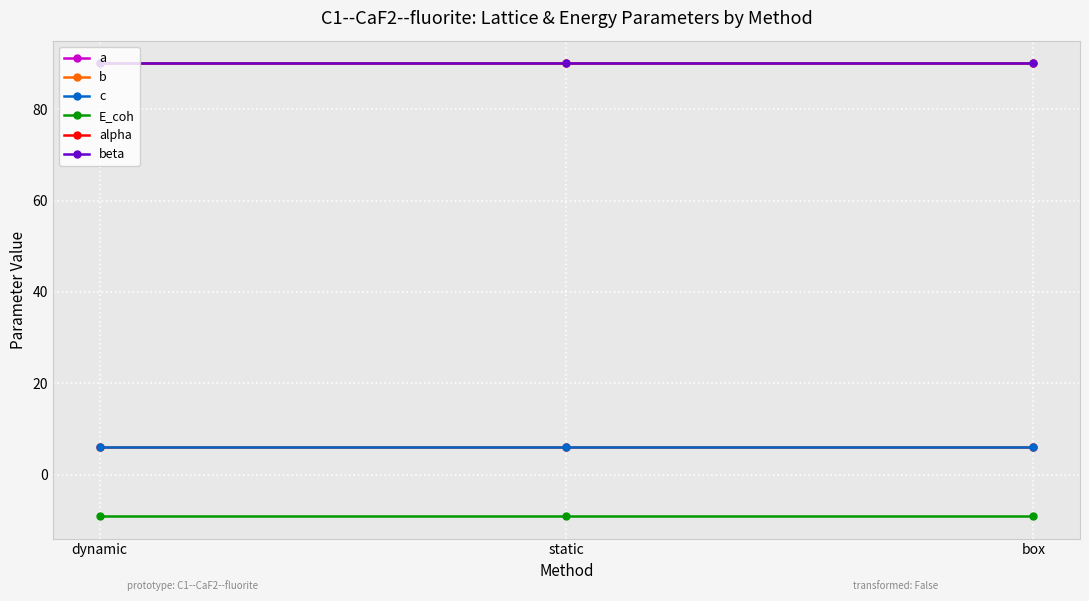

Which series has the largest total across all categories?

alpha